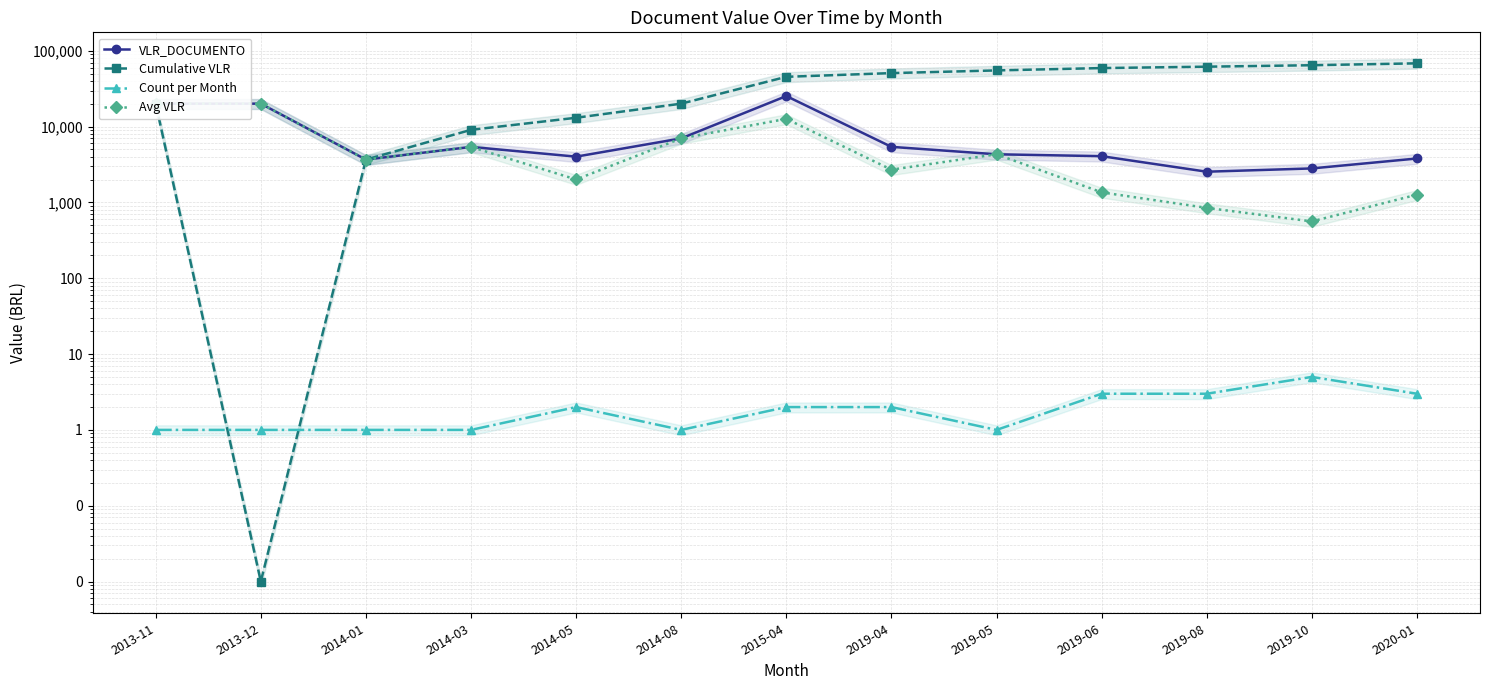

Rank the categories by Avg VLR value from highest to lowest.

2013-11, 2013-12, 2015-04, 2014-08, 2014-03, 2019-05, 2014-01, 2019-04, 2014-05, 2019-06, 2020-01, 2019-08, 2019-10